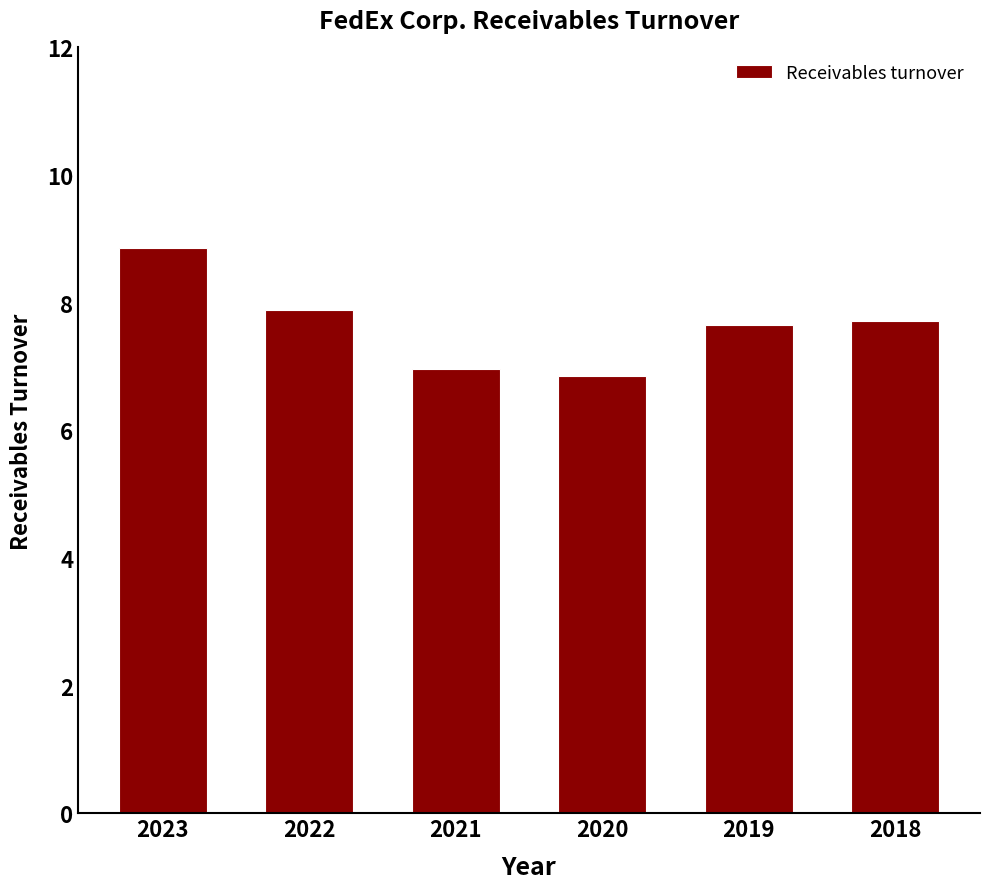

Approximately how many times larger is the value at 2018 compared to 2019?

1.0